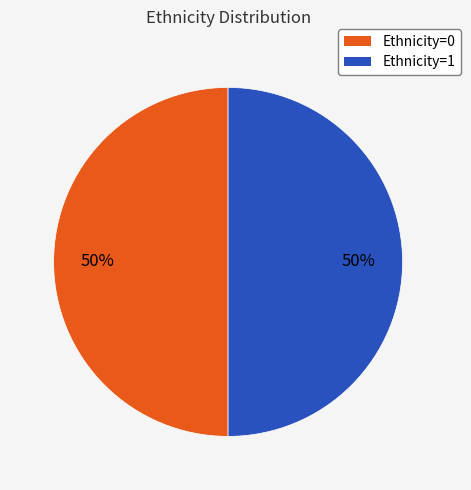

To the nearest percent, what is the average slice percentage?

50%